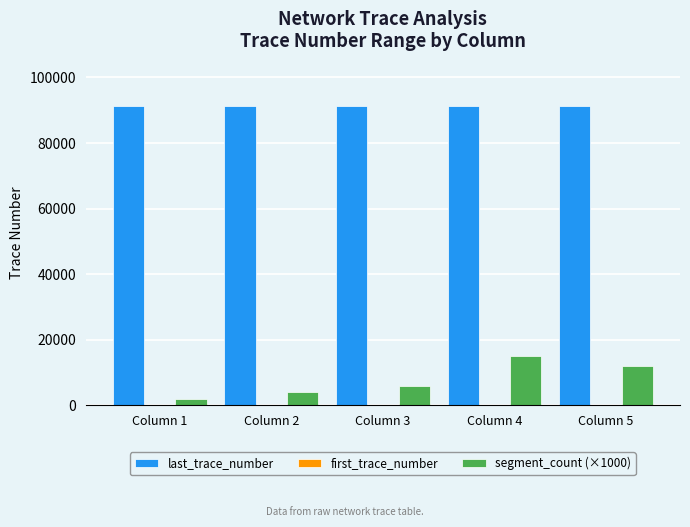

Is the value of segment_count (×1000) at Column 1 greater than the value of last_trace_number at Column 1?

No